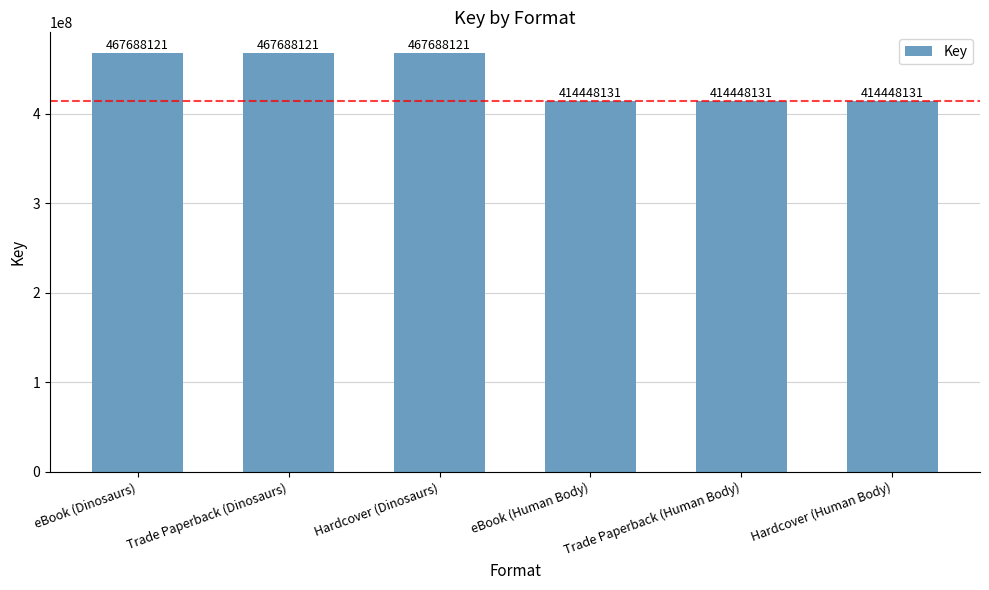

Reading left to right, list all the values displayed in this chart.

eBook (Dinosaurs)=467688121	Trade Paperback (Dinosaurs)=467688121	Hardcover (Dinosaurs)=467688121	eBook (Human Body)=414448131	Trade Paperback (Human Body)=414448131	Hardcover (Human Body)=414448131